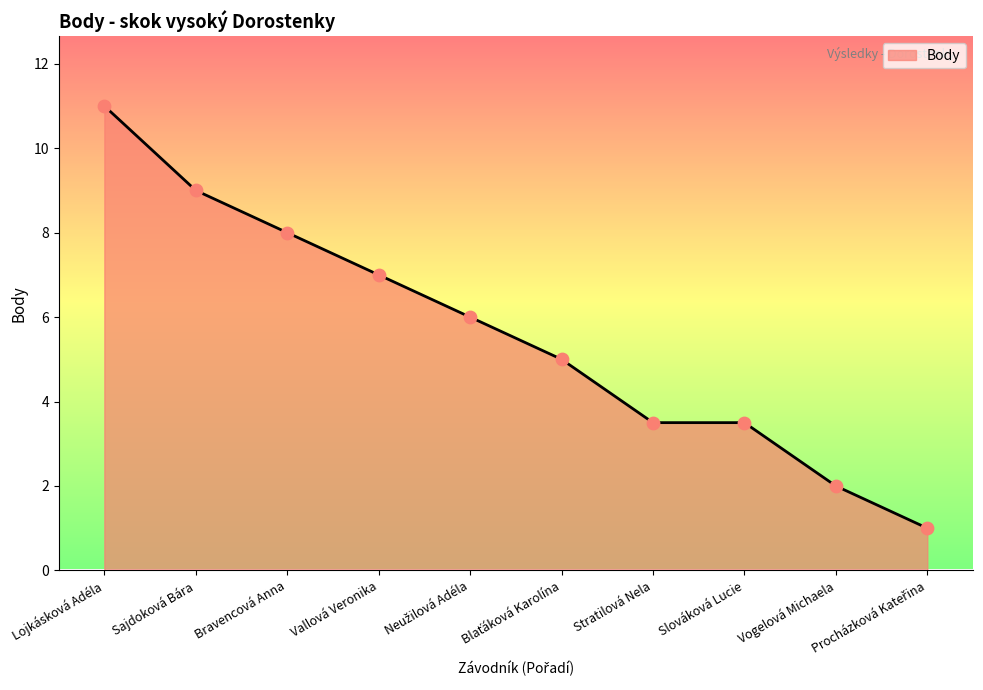

What is the change in value from Lojkásková Adéla to Bravencová Anna?

-3.0